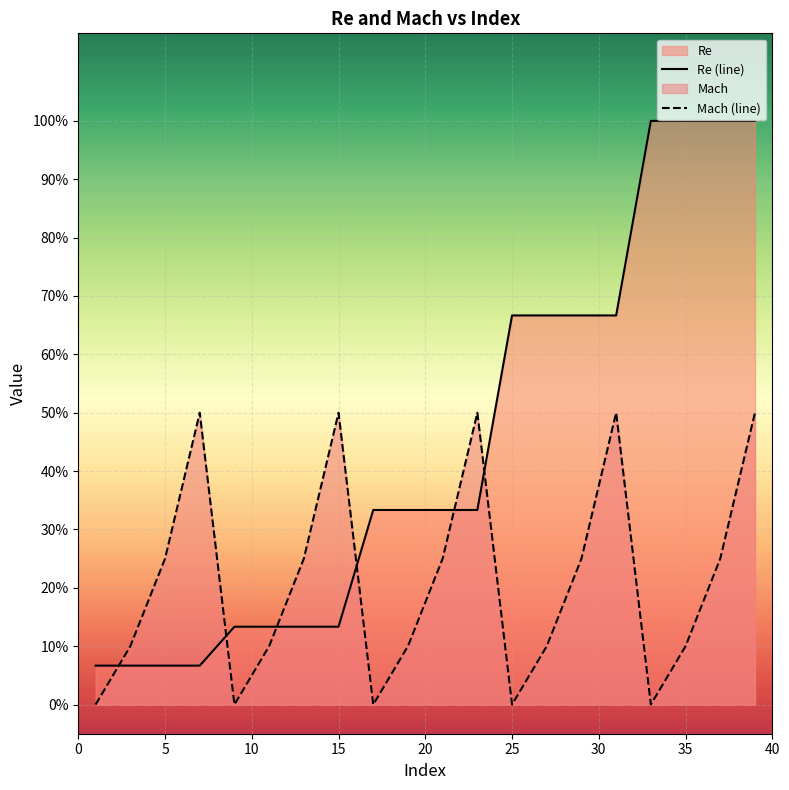

Which series ends up on top after the final intersection of Mach (line) and Re (line)?

Re (line)